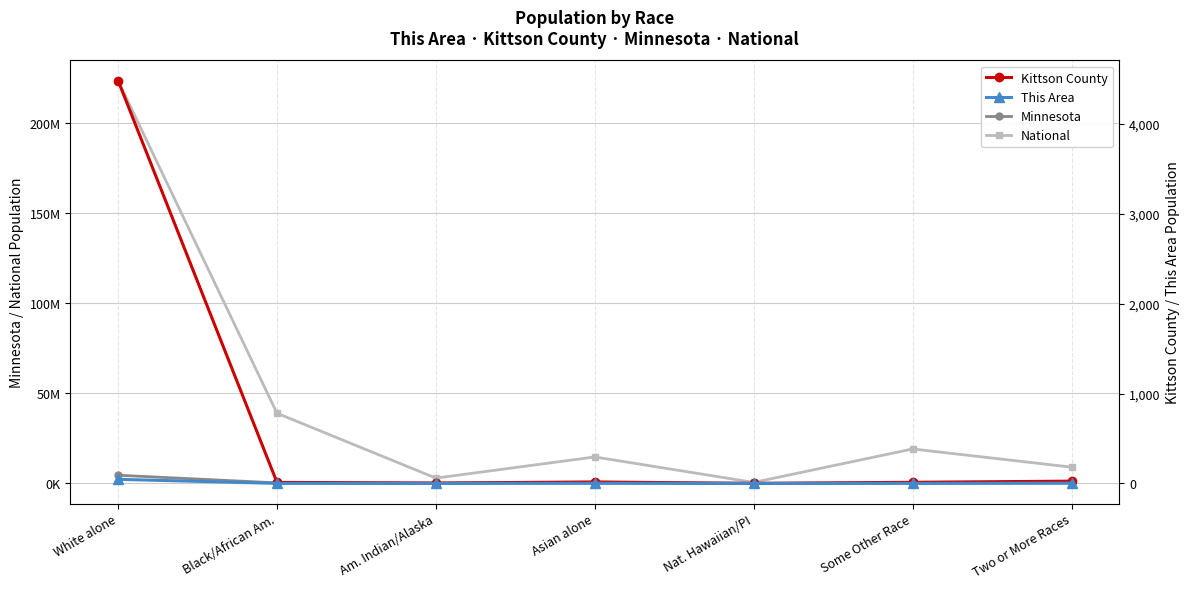

What is the label of the 5th point from the left?

Nat. Hawaiian/PI